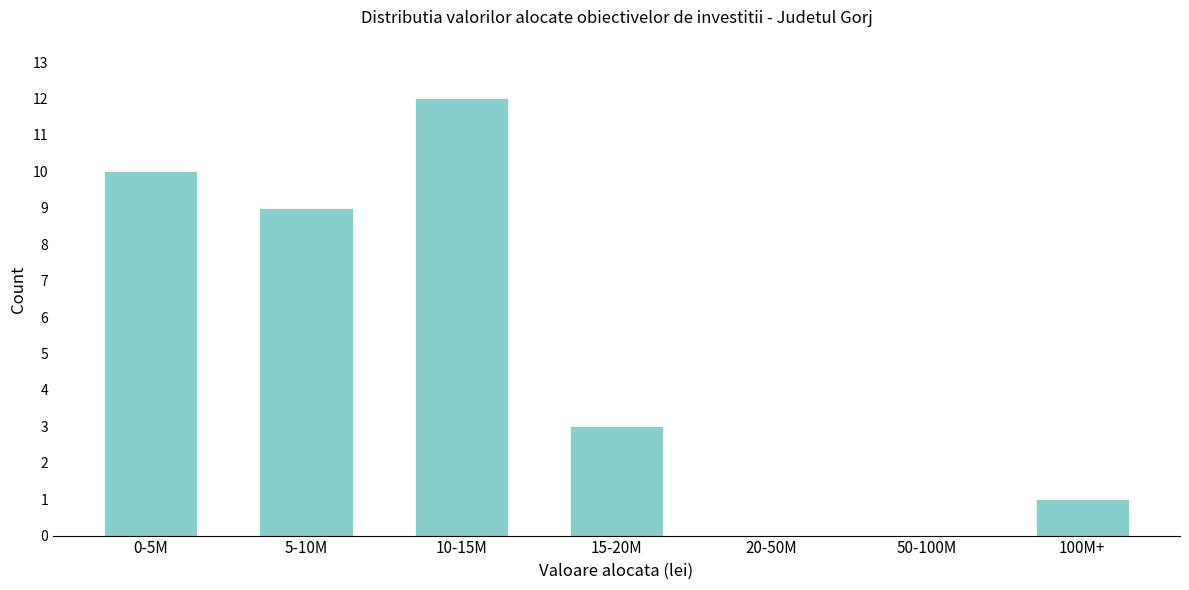

Reading right to left, what are all the values shown in this chart?

100M+=1	50-100M=0	20-50M=0	15-20M=3	10-15M=12	5-10M=9	0-5M=10